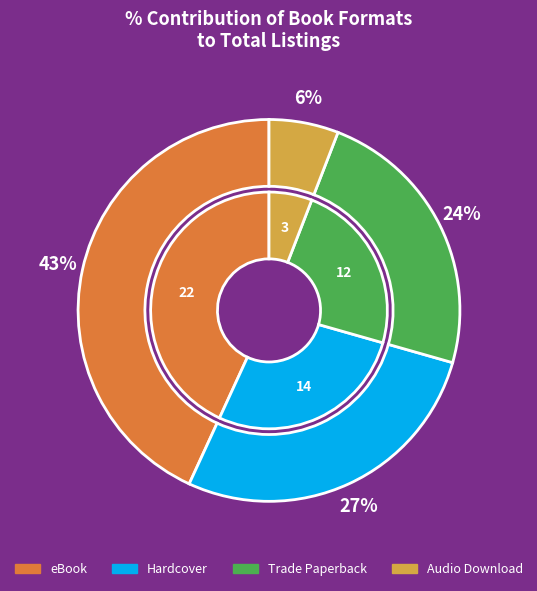

How many segments does this pie chart have?

4